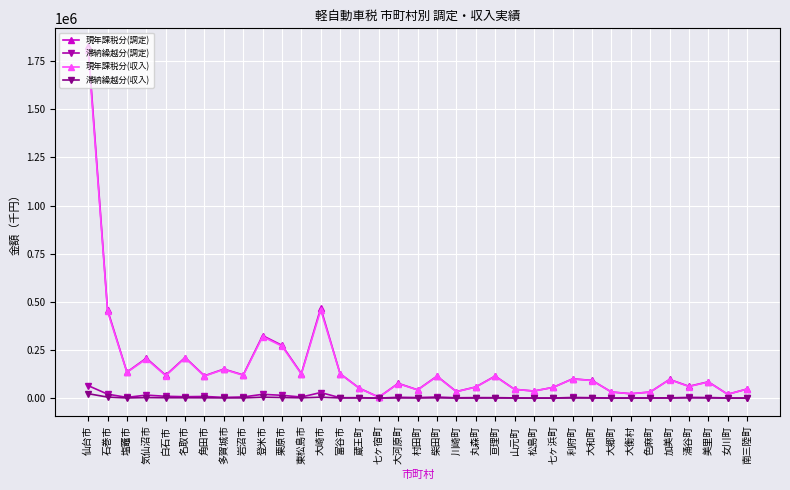

What value does the 現年課税分(調定) series have at 松島町?

36630